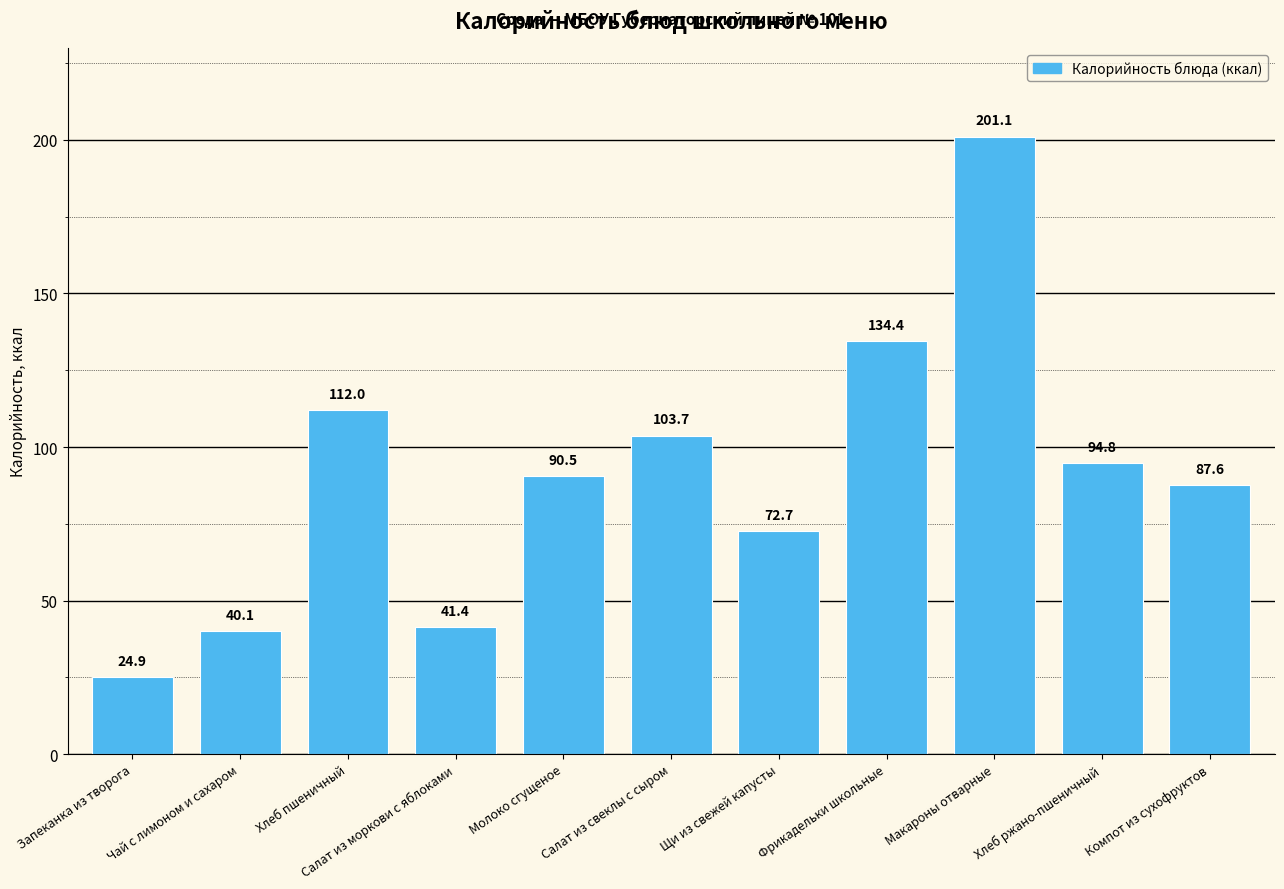

Reading right to left, extract all data points from this chart.

Компот из сухофруктов=87.6	Хлеб ржано-пшеничный=94.8	Макароны отварные=201.1	Фрикадельки школьные=134.4	Щи из свежей капусты=72.7	Салат из свеклы с сыром=103.7	Молоко сгущеное=90.5	Салат из моркови с яблоками=41.4	Хлеб пшеничный=112.0	Чай с лимоном и сахаром=40.1	Запеканка из творога=24.9